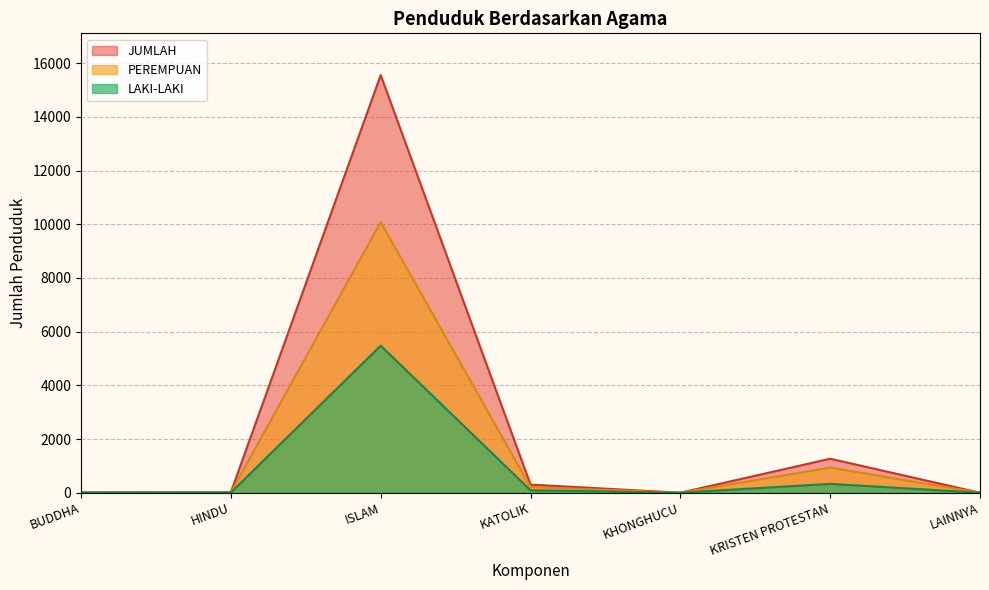

What is the maximum value for PEREMPUAN?

10075